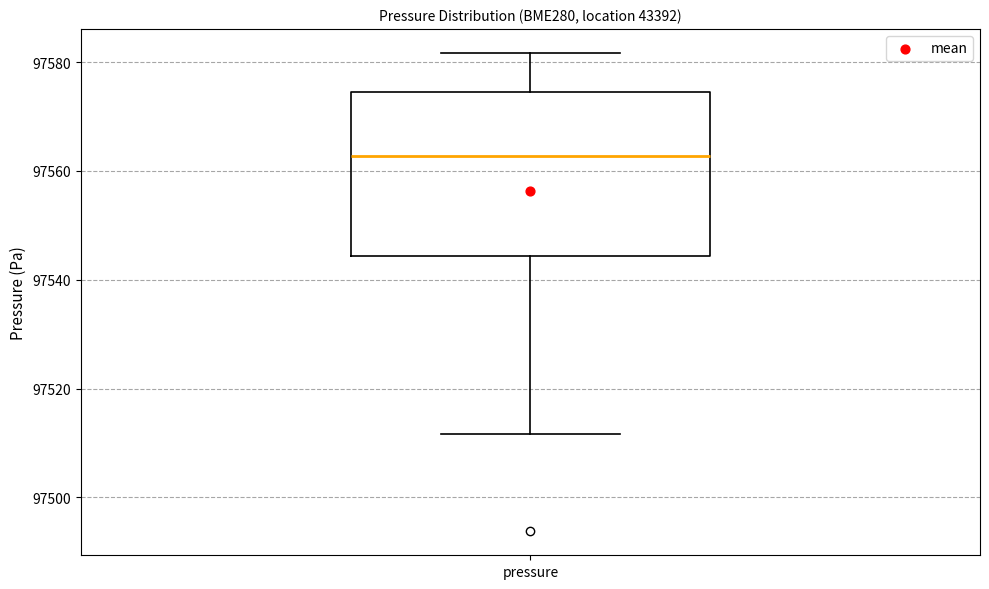

Read this box plot against the y-axis: the position of the median line, the range covered by the box, and the ends of both whiskers. The values are not printed on the chart, so give them approximately, as read against the axis.

median 97562, box 97544 to 97574, whiskers 97512 to 97582